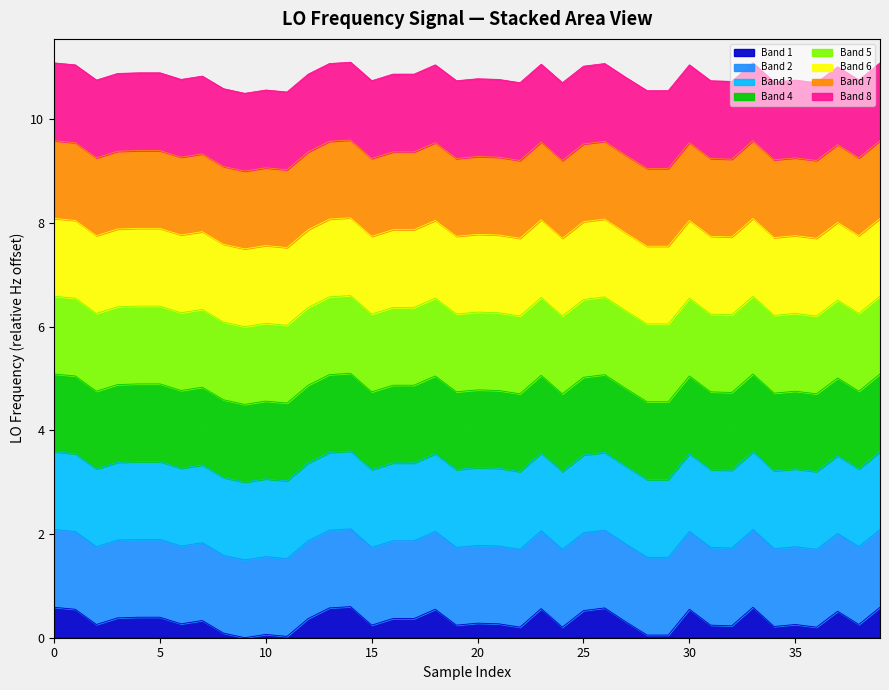

What is the label of the 17th point from the left?

16